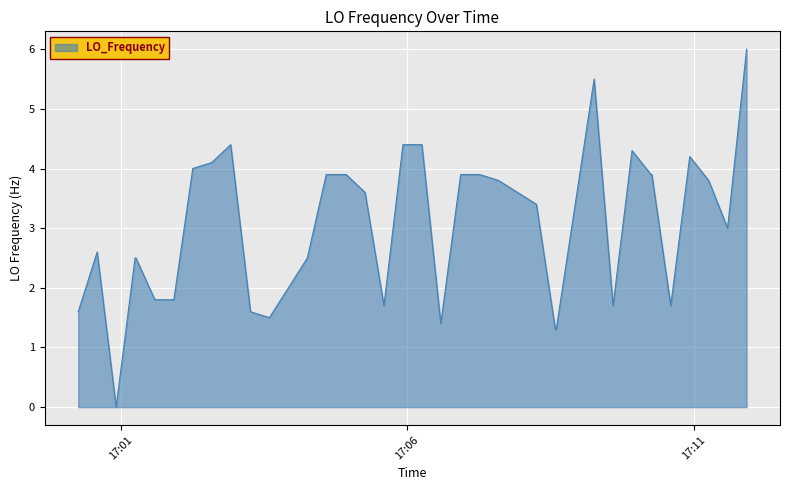

What is the maximum value shown in the chart?

6.0